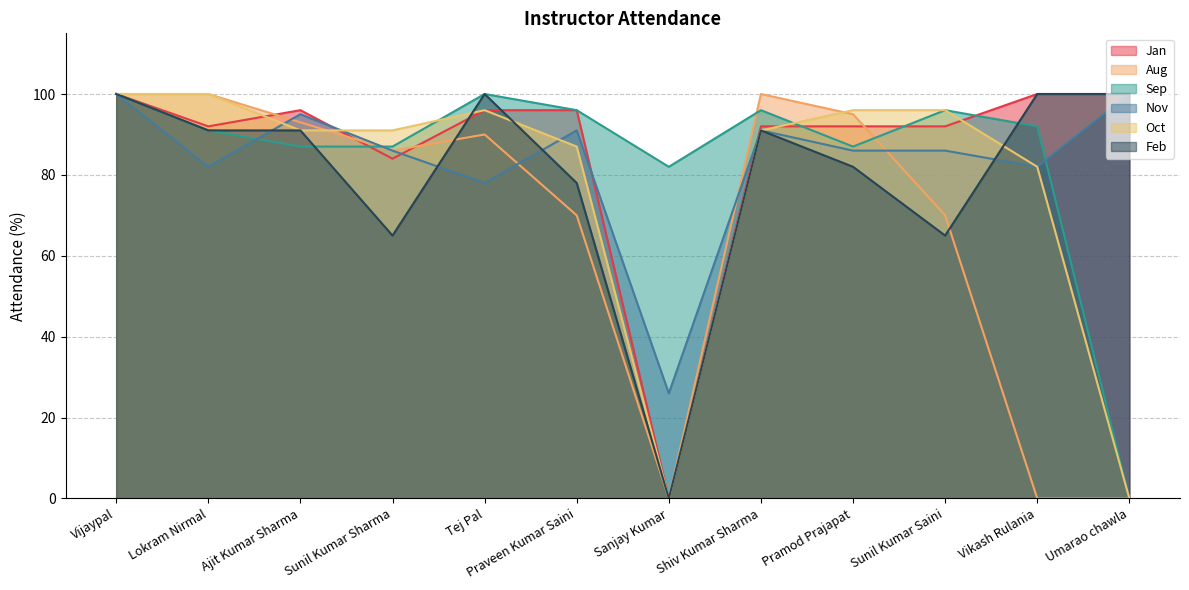

Which category has the lowest value in the Aug series?

Sanjay Kumar